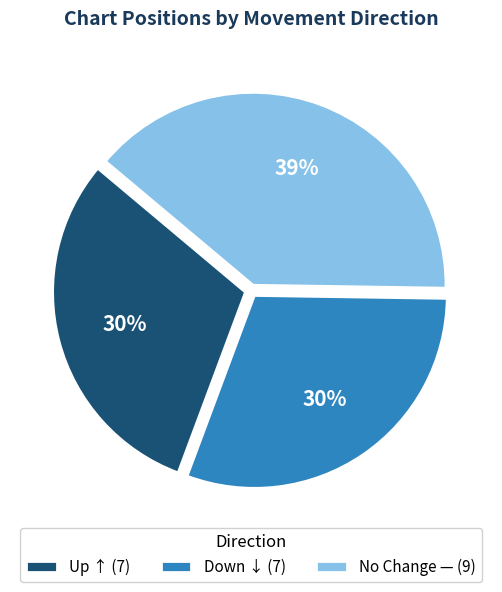

How many slices are in this pie chart?

3